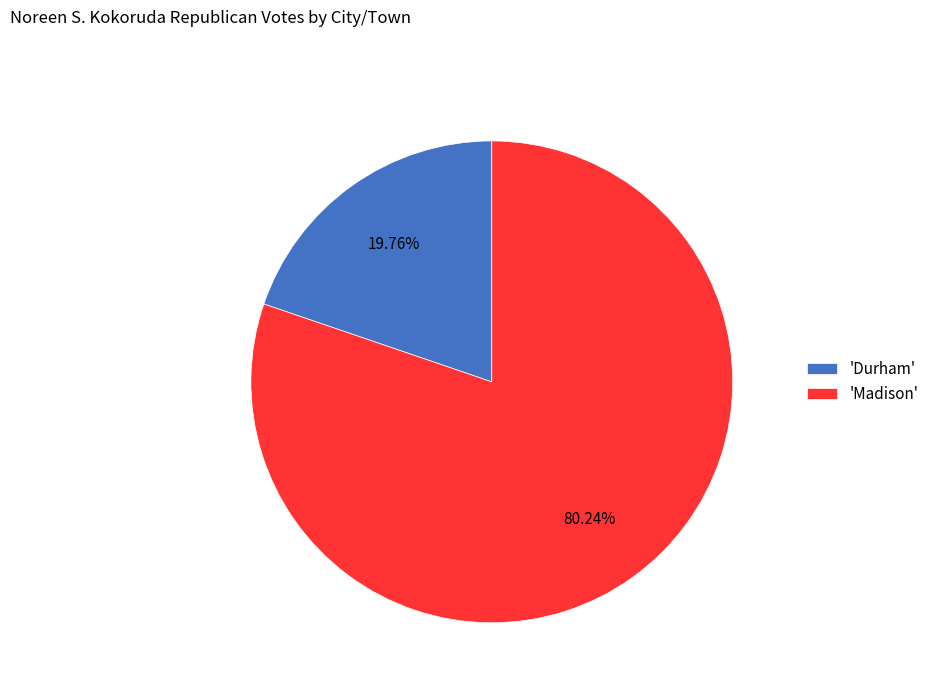

Rank the categories by value from lowest to highest.

'Durham', 'Madison'